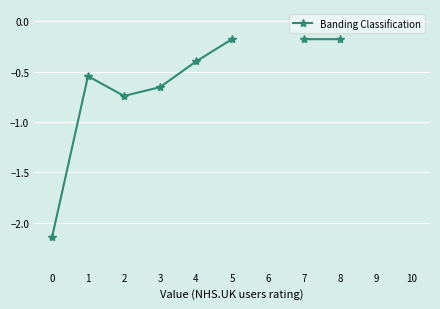

Is it true that the value at 1 is -0.5?

True